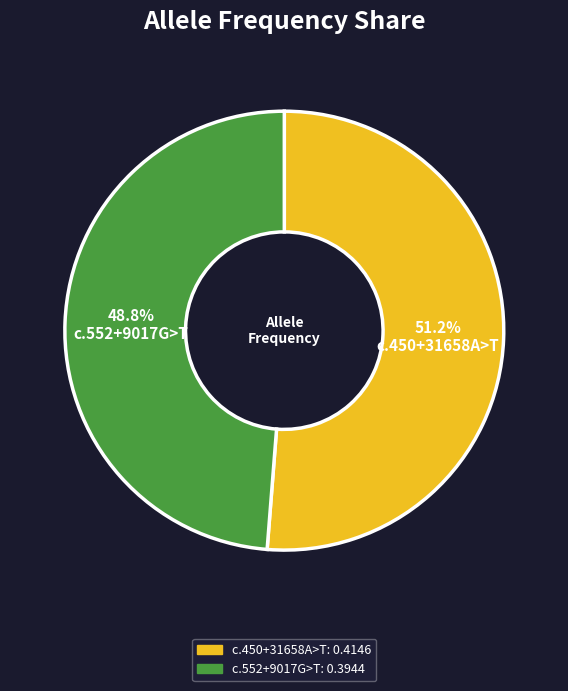

Is there a majority slice in this chart?

Yes